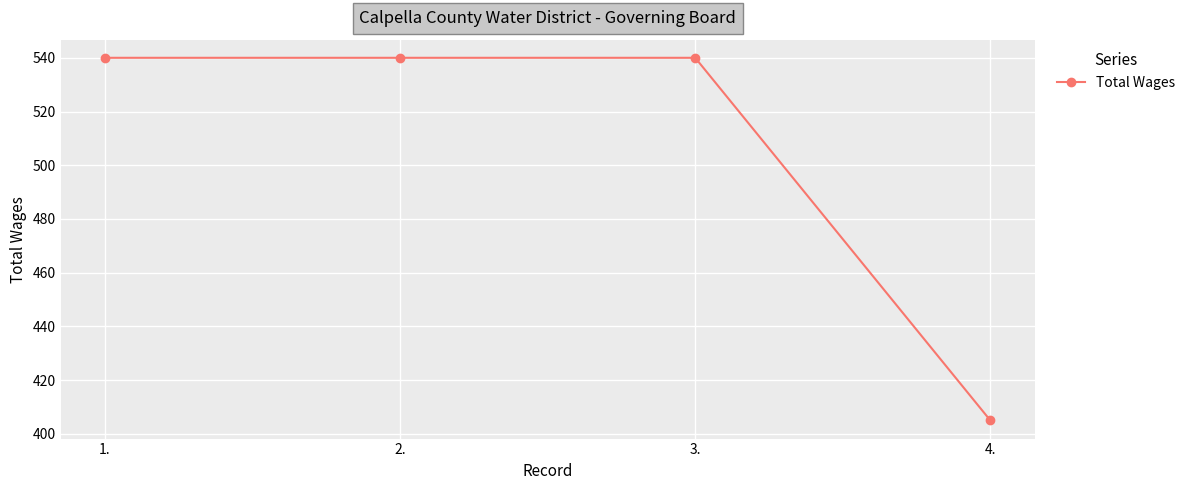

Approximately how many times larger is the value at 1. compared to 3.?

1.0